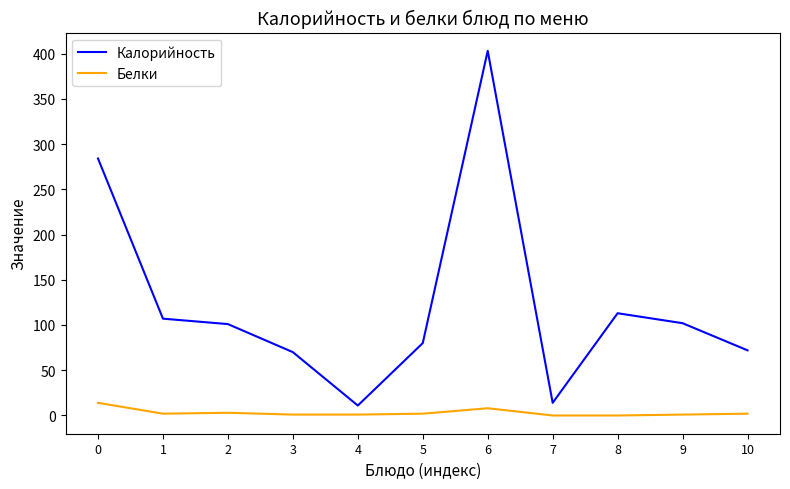

Which series has the largest total across all categories?

Калорийность